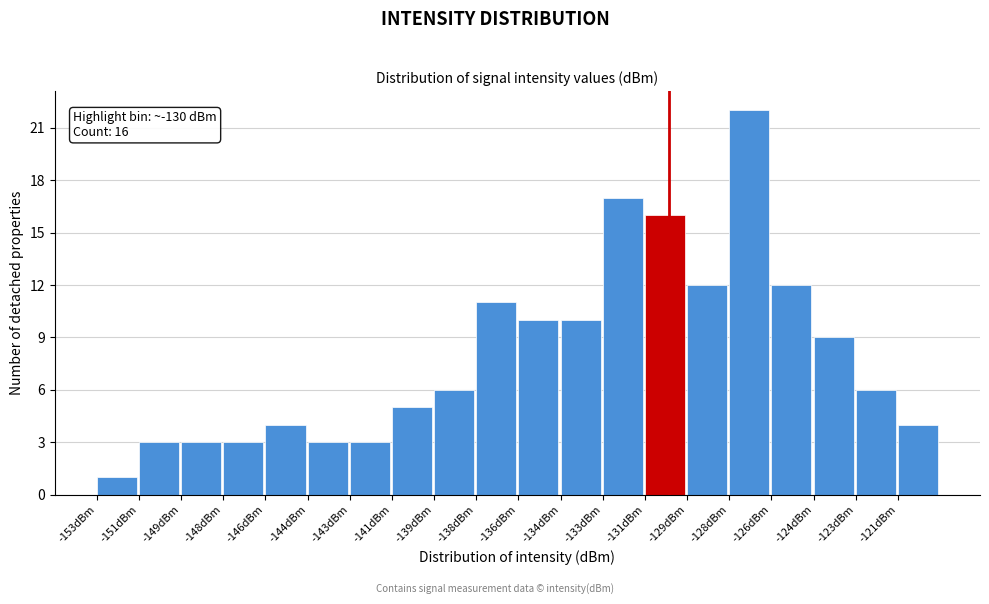

Reading right to left, what are all the values shown in this chart?

-121dBm=4	-123dBm=6	-124dBm=9	-126dBm=12	-128dBm=22	-129dBm=12	-131dBm=16	-133dBm=17	-134dBm=10	-136dBm=10	-138dBm=11	-139dBm=6	-141dBm=5	-143dBm=3	-144dBm=3	-146dBm=4	-148dBm=3	-149dBm=3	-151dBm=3	-153dBm=1